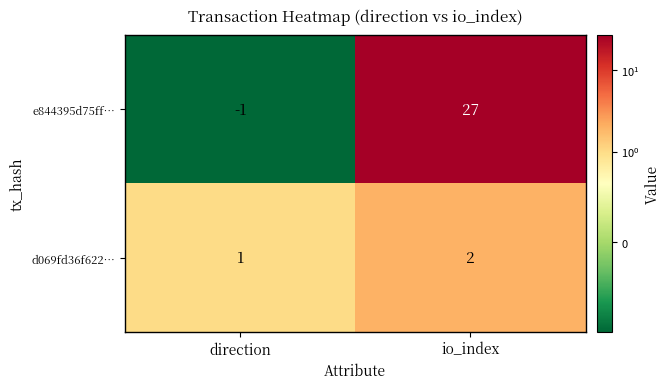

Which label corresponds to the smallest value in the chart?

direction